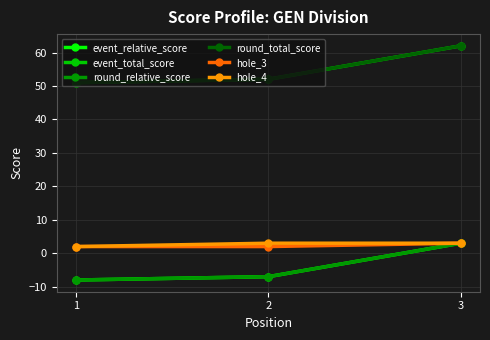

Is this an area chart (filled region under the line)?

No